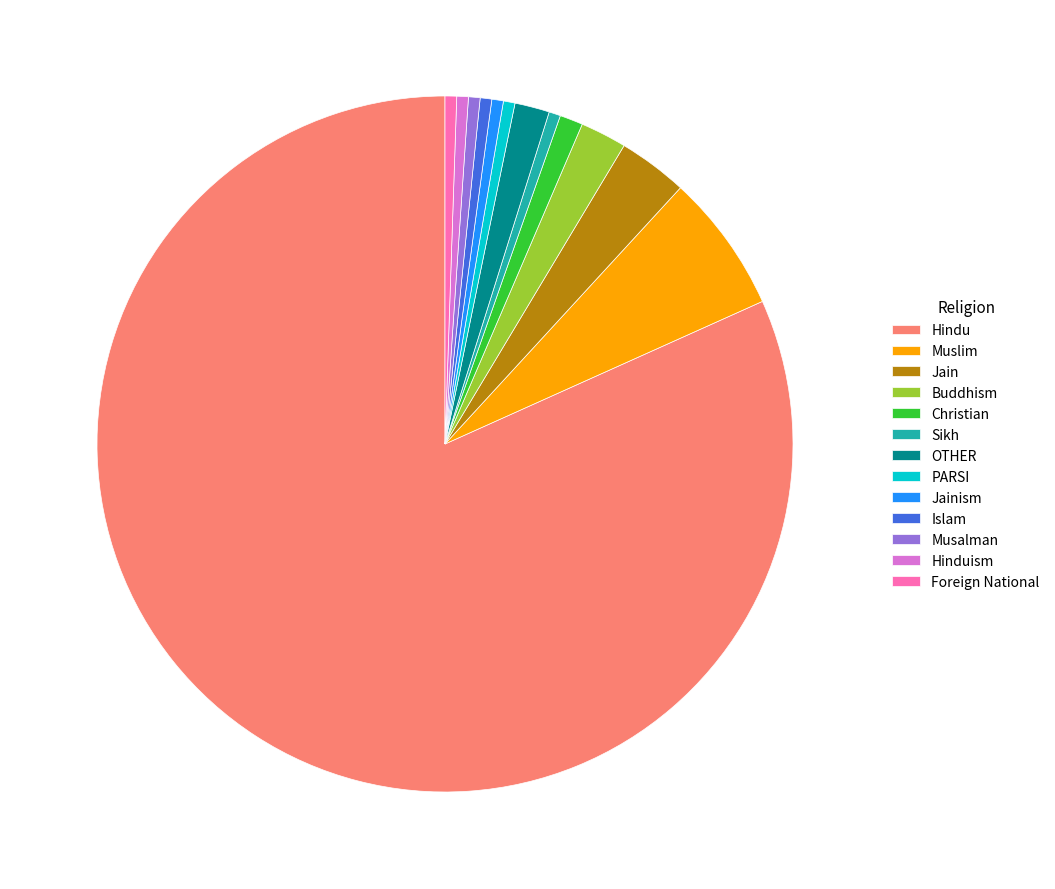

Which slice is the largest?

Hindu